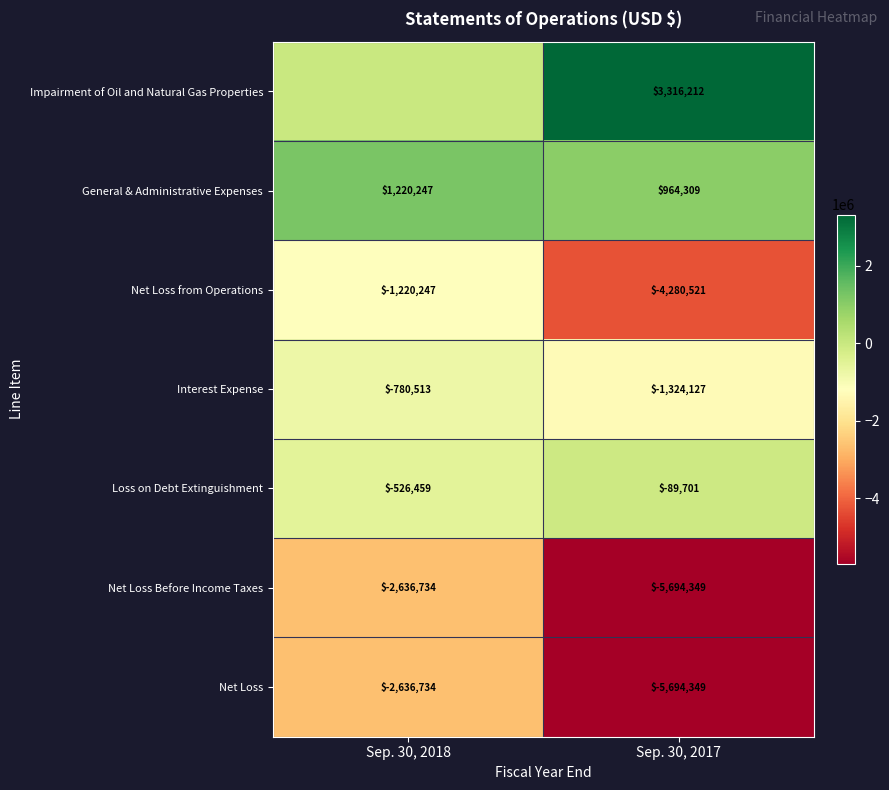

Rank the categories by Net Loss from Operations value from highest to lowest.

Sep. 30, 2018, Sep. 30, 2017